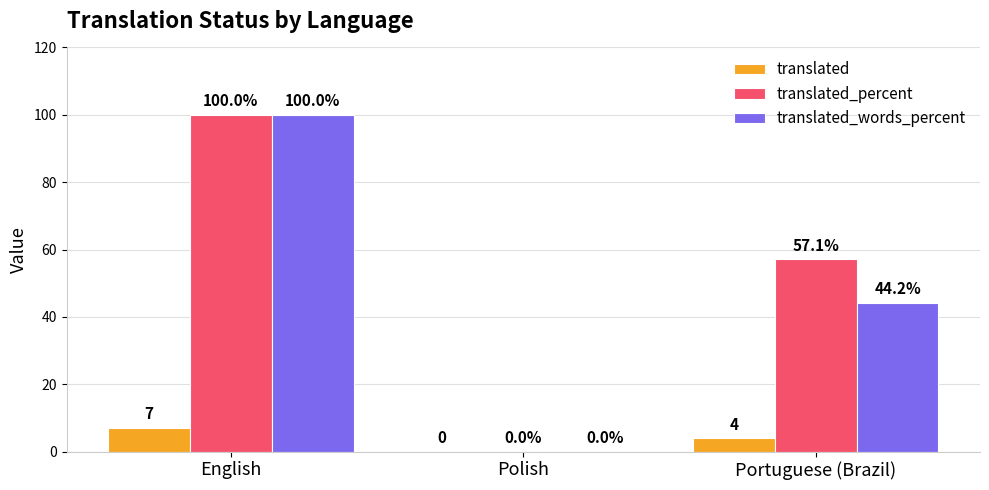

Reading left to right, transcribe all the data shown in this chart.

translated: 7.0	0.0	4.0
translated_percent: 100.0	0.0	57.1
translated_words_percent: 100.0	0.0	44.2